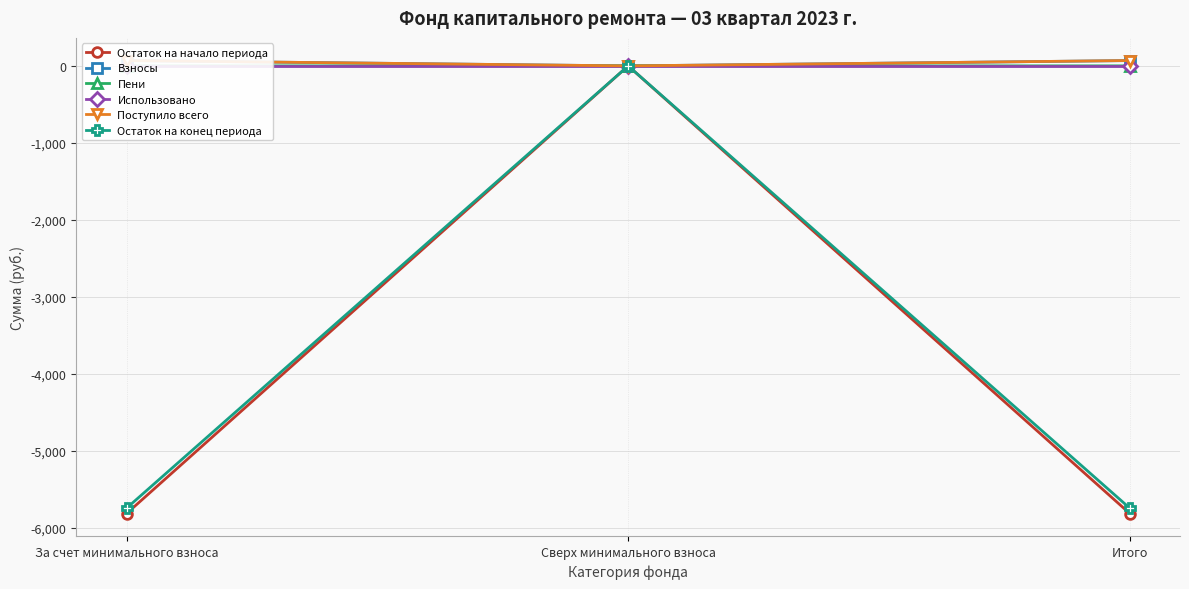

Does the chart display data point markers on the line(s)?

Yes